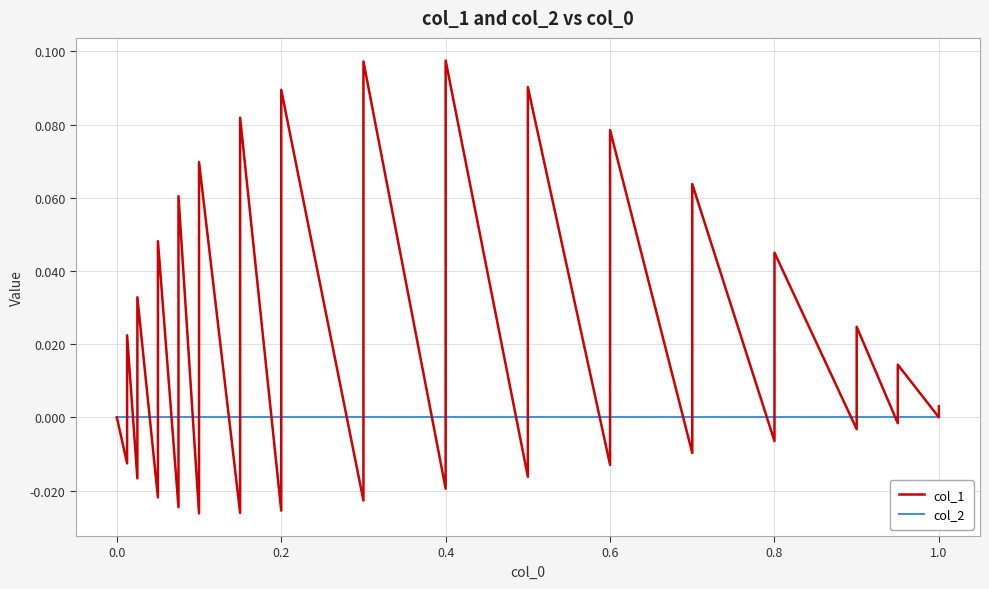

Does the chart have visible grid lines?

Yes